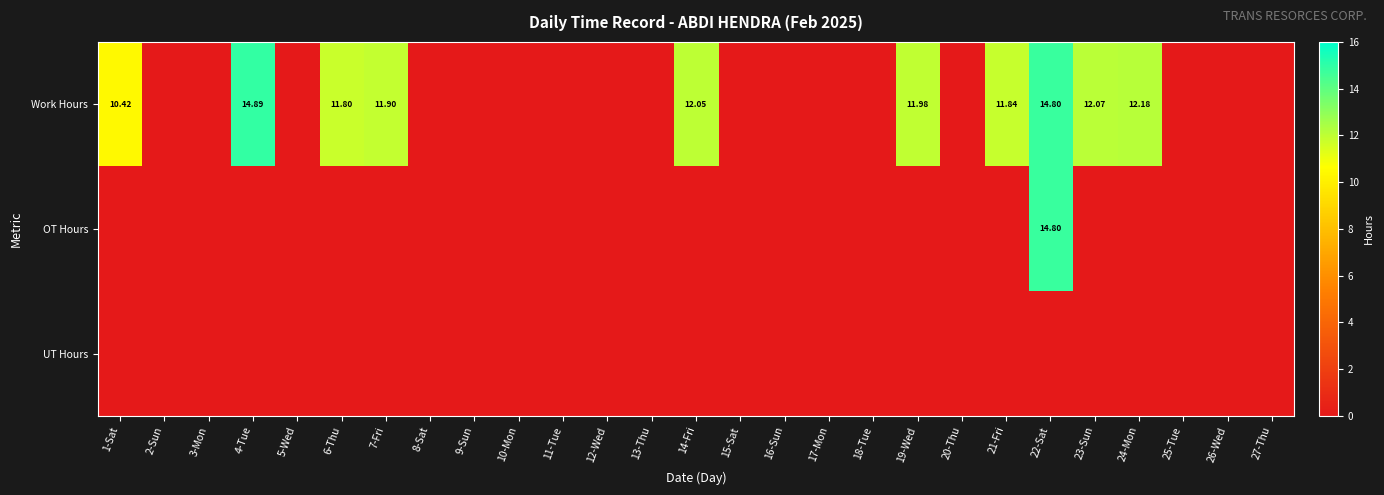

At how many categories does at least one series exceed 10?

10